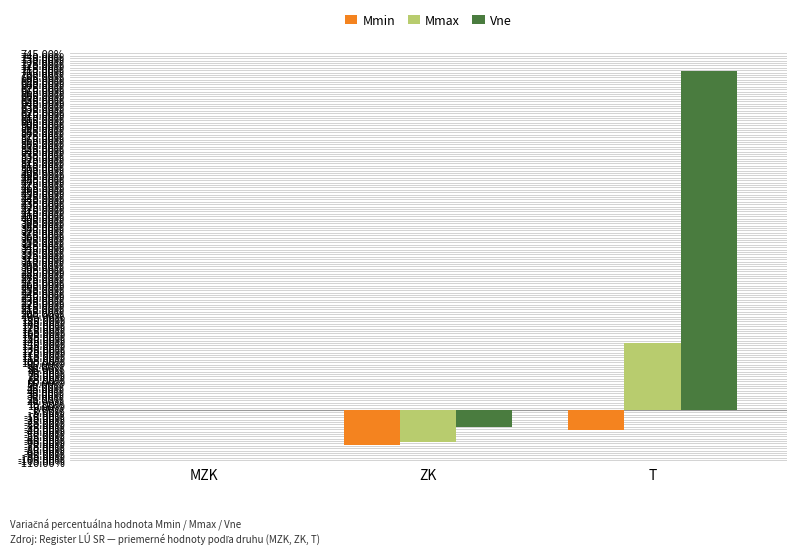

What is the maximum value shown in the chart?

708.3